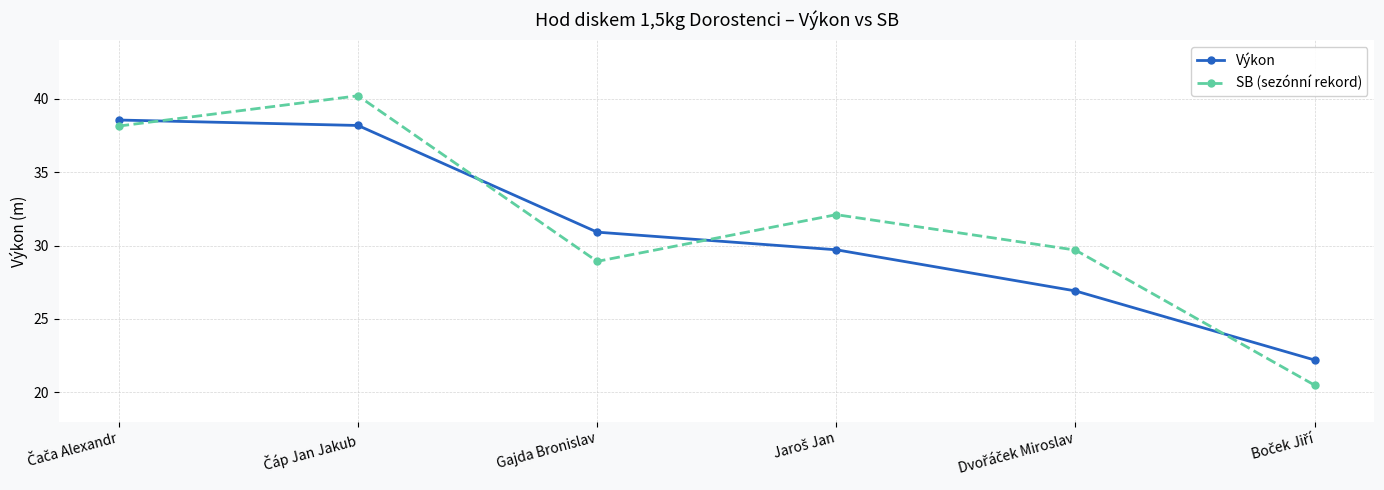

Reading left to right, what are all the values shown in this chart?

Výkon: 38.5	38.2	30.9	29.7	26.9	22.2
SB (sezónní rekord): 38.1	40.2	28.9	32.1	29.7	20.5